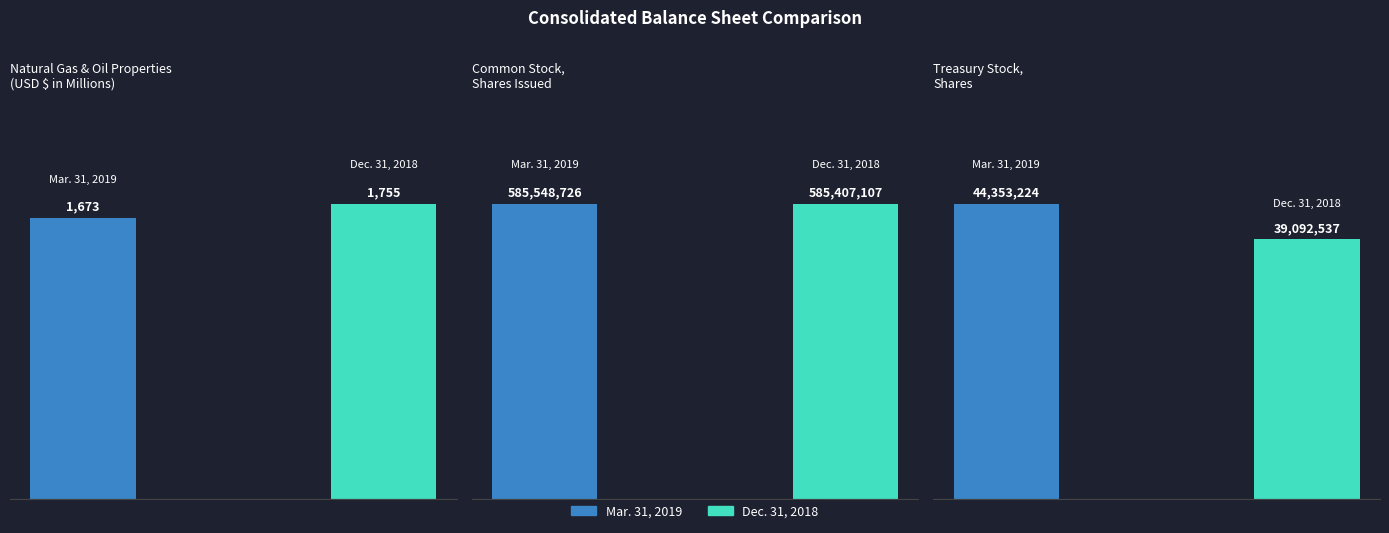

At which label does Dec. 31, 2018 reach its minimum?

Natural gas and oil properties